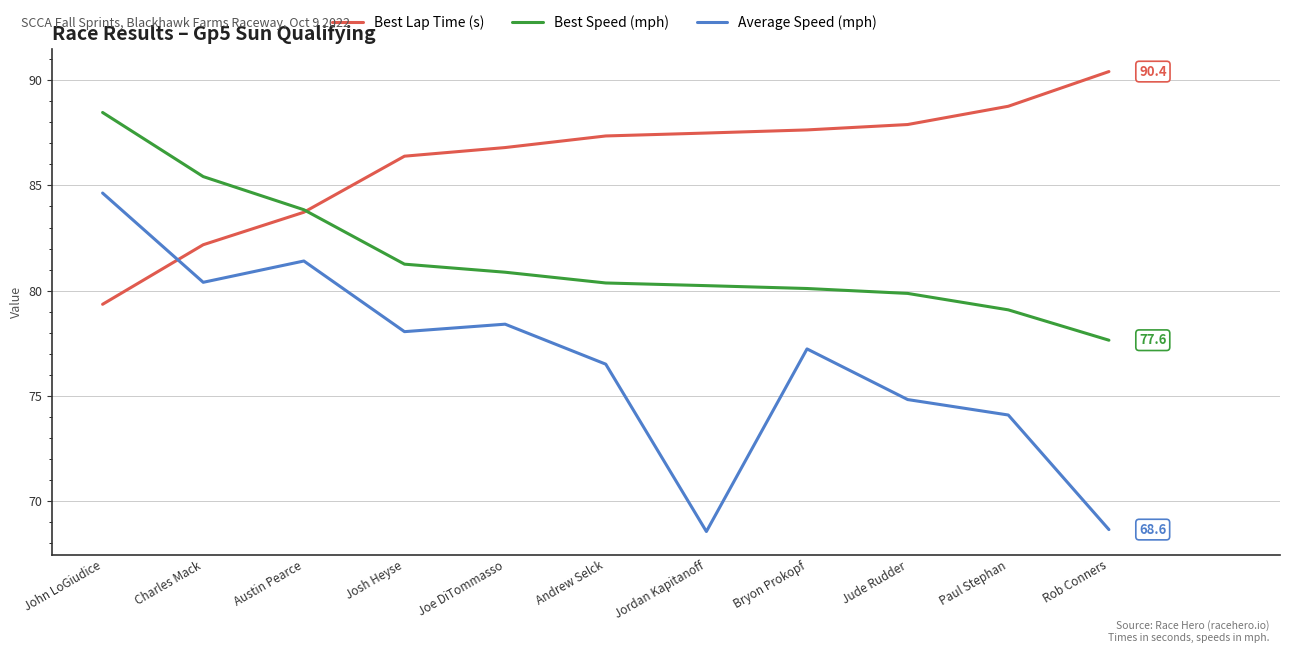

What is the total value across all series at Austin Pearce?

249.0